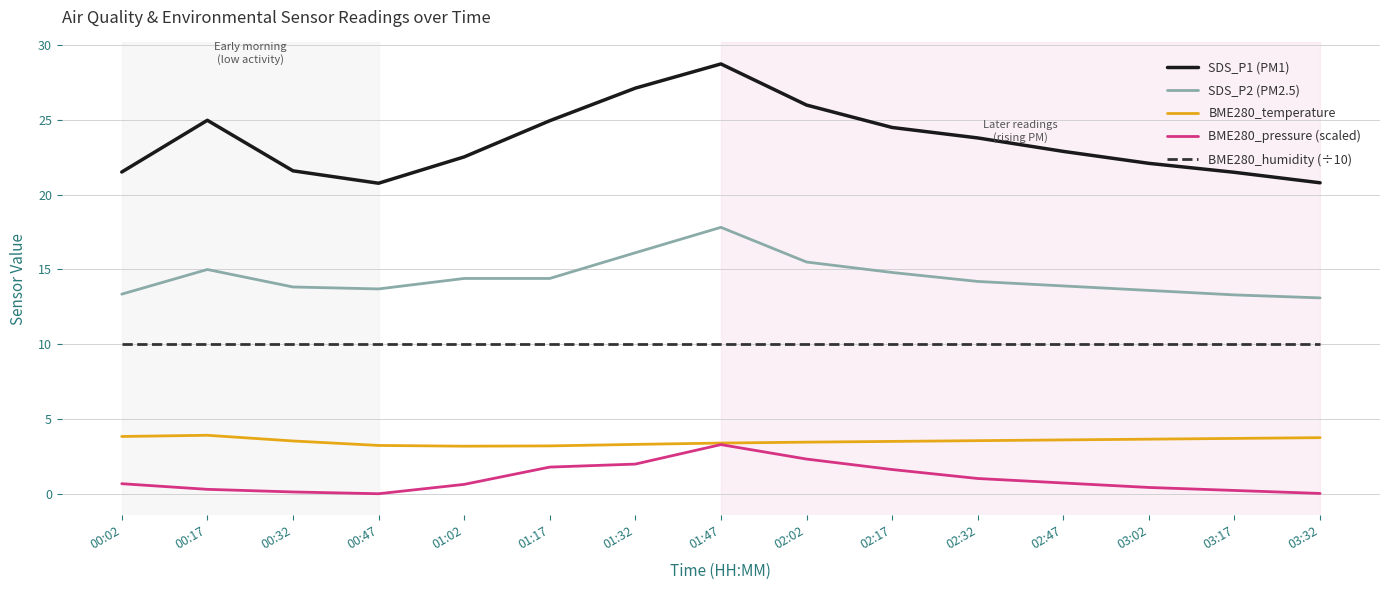

What is the spread (max minus min) of values at 02:17?

22.9